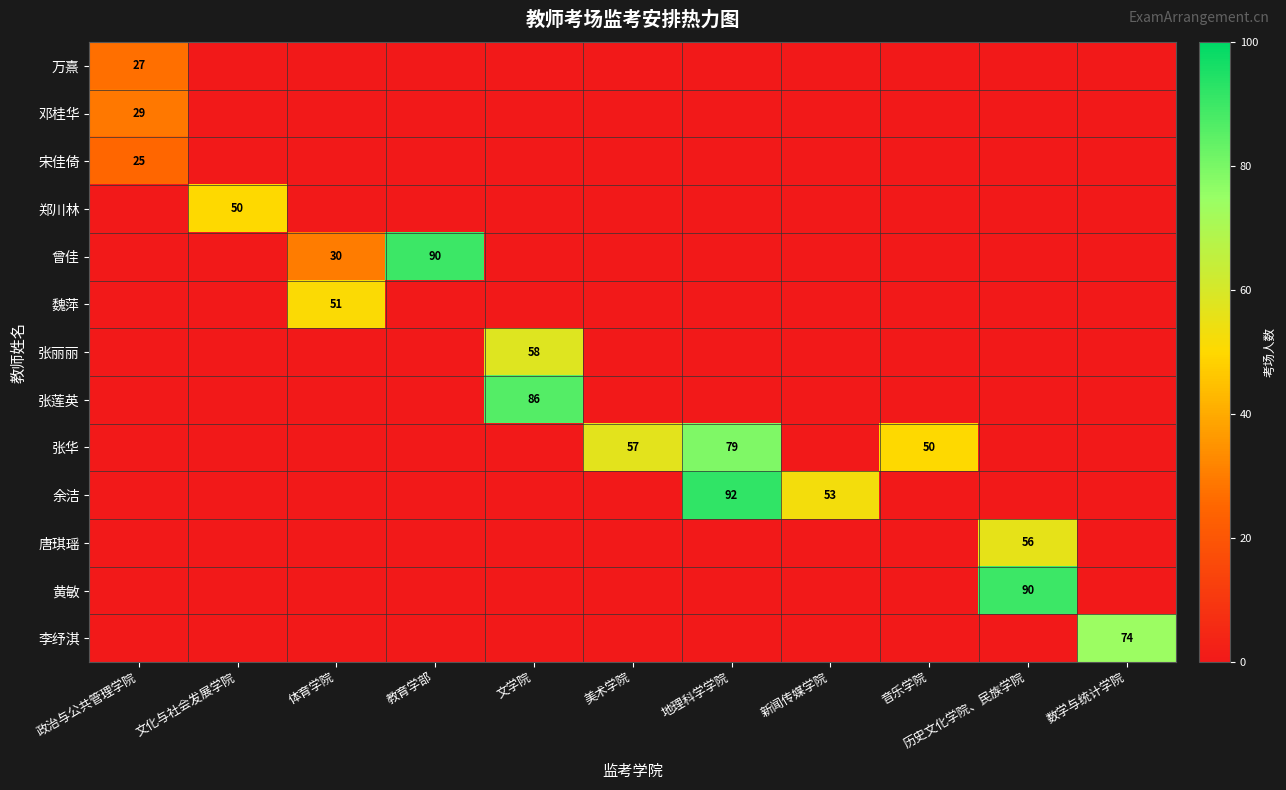

Which category has the highest value in the 万熹 series?

政治与公共管理学院